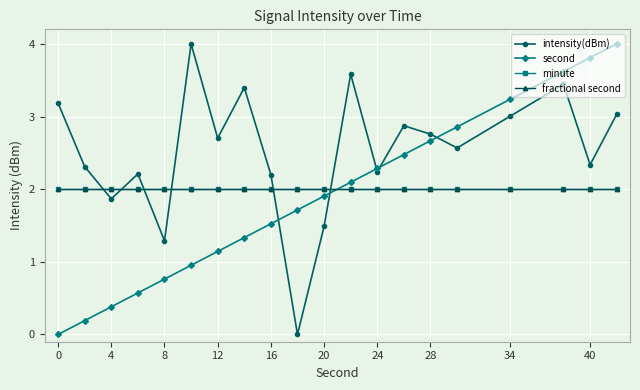

How many lines are shown in the chart?

4